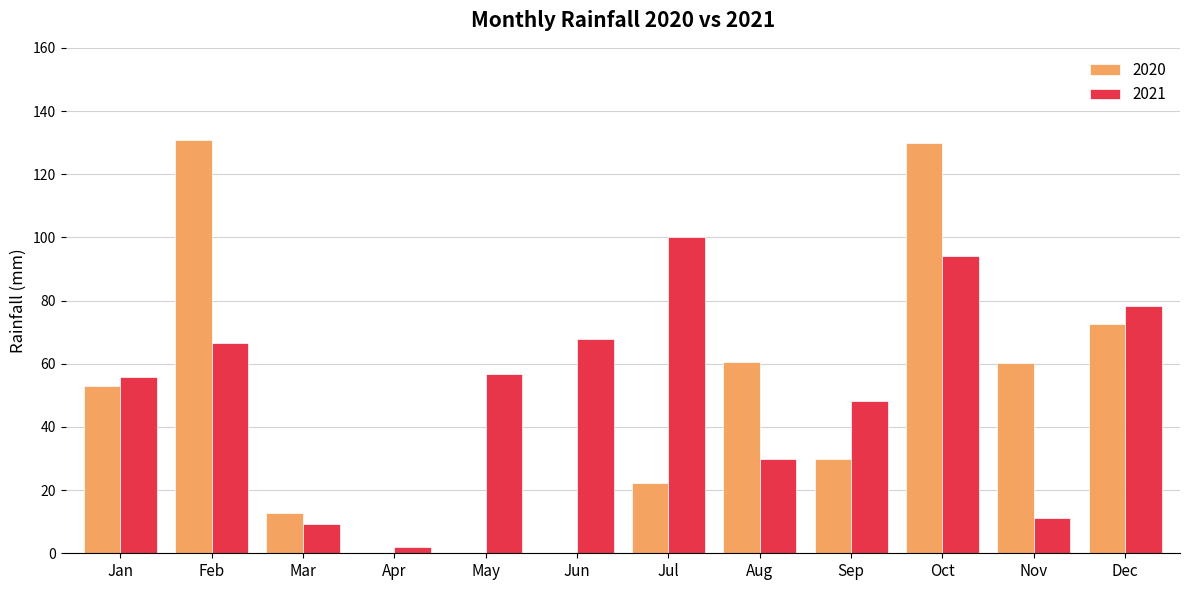

What is the highest value of the 2021 series?

100.1